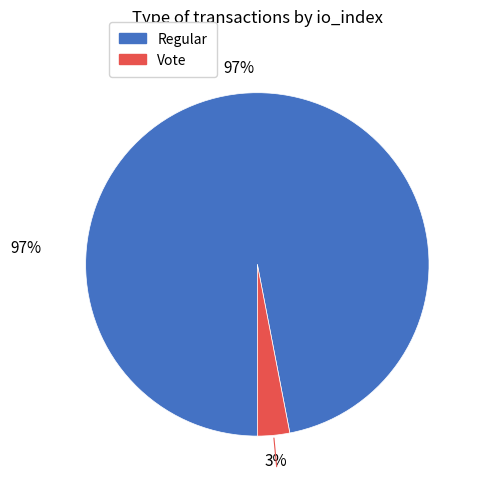

To the nearest percent, what is the average slice percentage?

50%